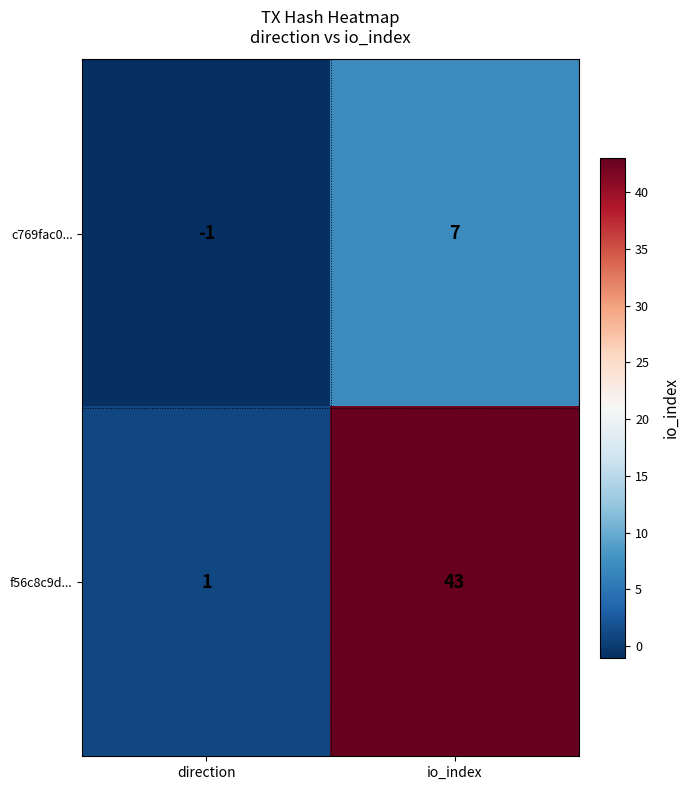

The c769fac0... series shows 10 at io_index. True or false?

False